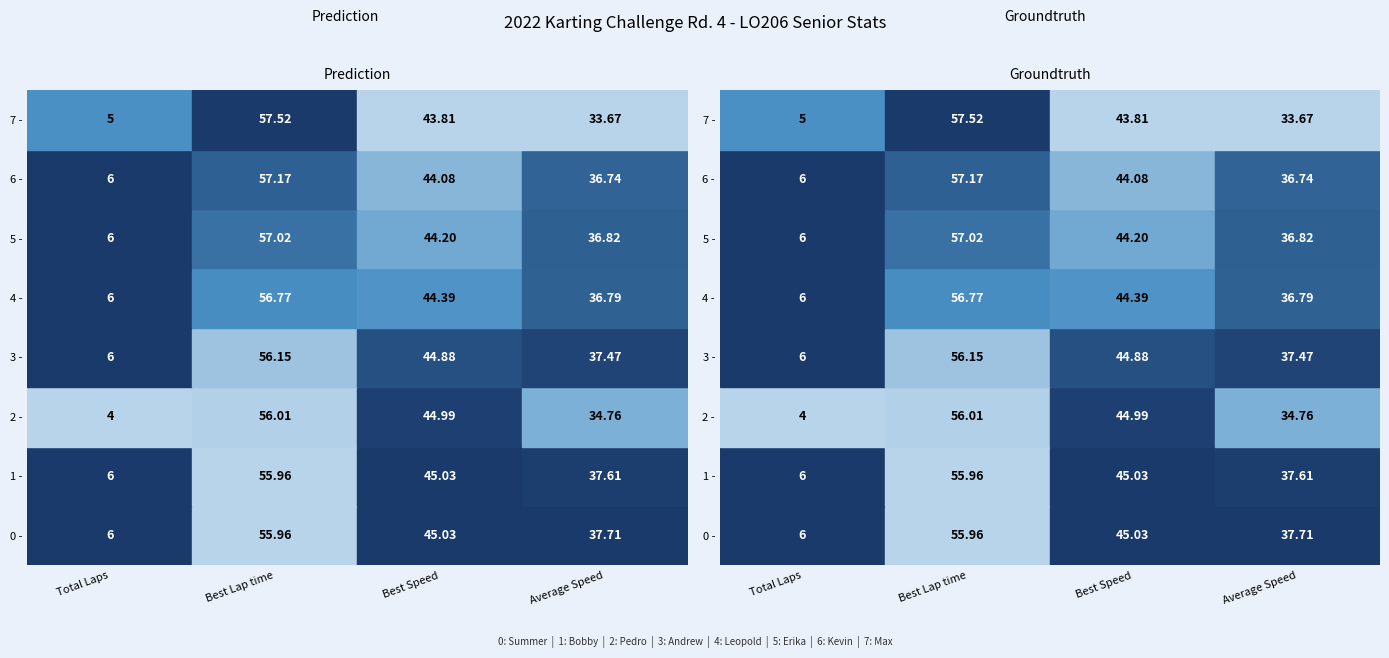

Is it true that Summer Whited equals 2.7 at Total Laps?

False